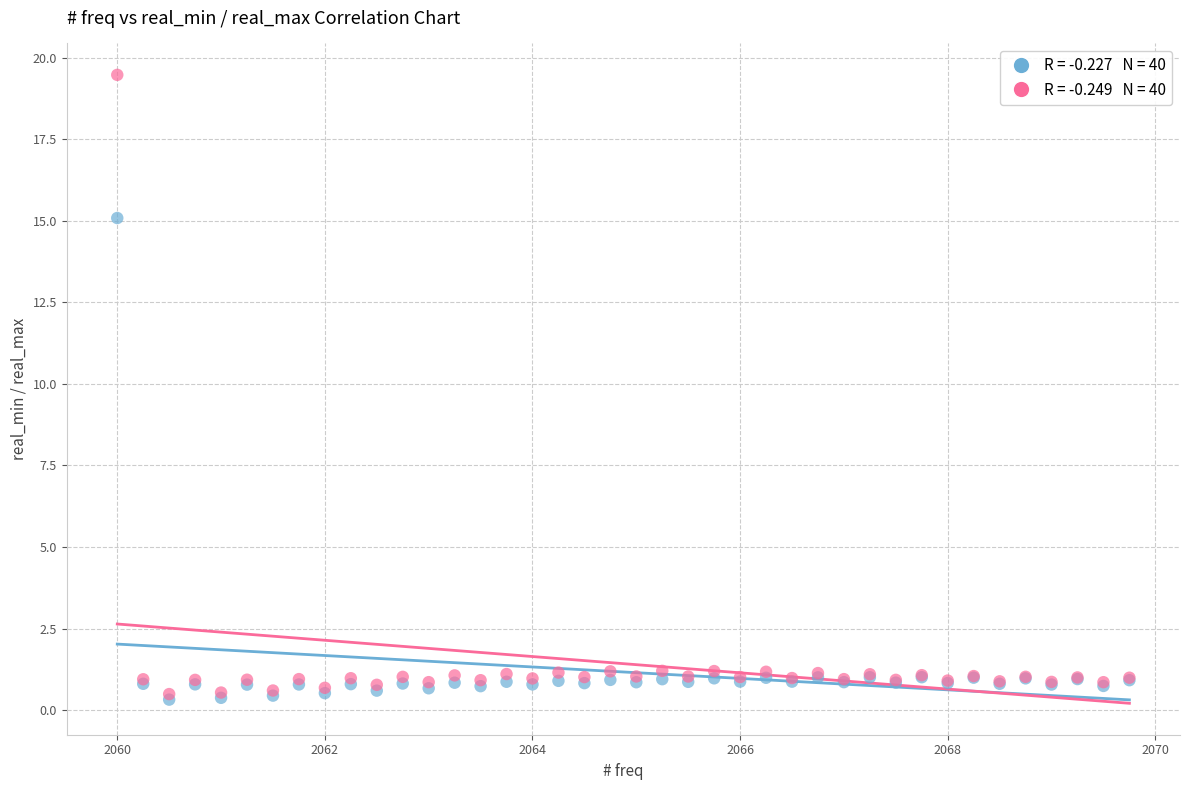

Across all series, what Y value is closest to 9?

15.1